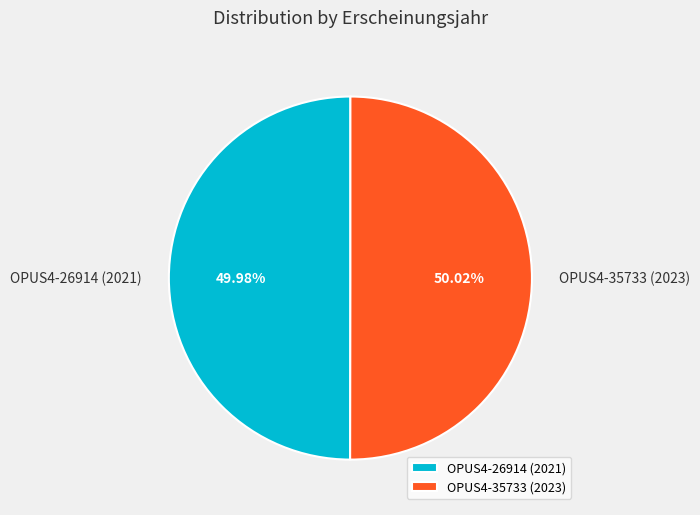

Approximately how many times larger is the value at OPUS4-35733 (2023) compared to OPUS4-26914 (2021)?

1.0